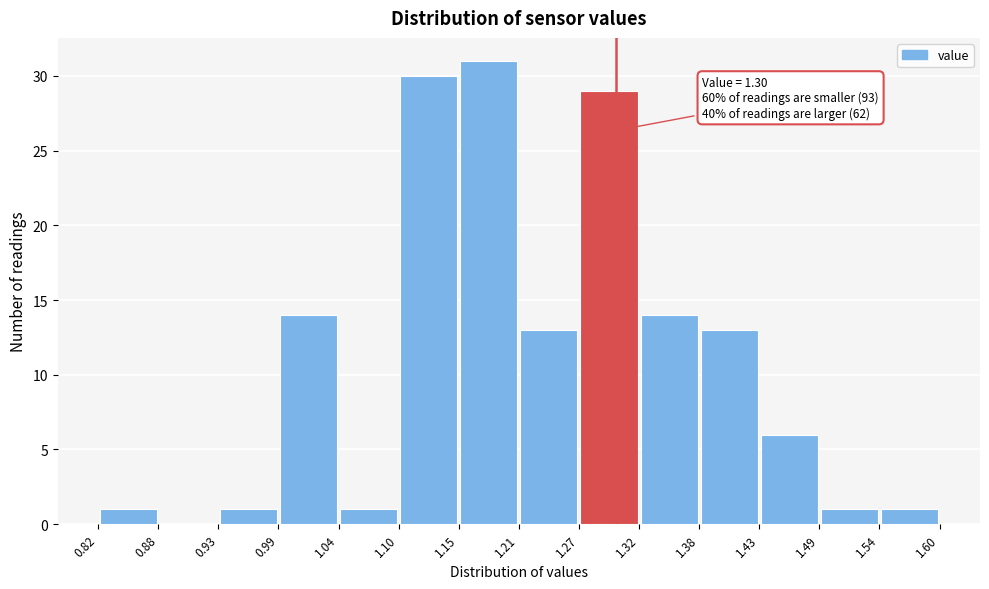

Which range on the x-axis has the tallest bar?

1.15 to 1.21